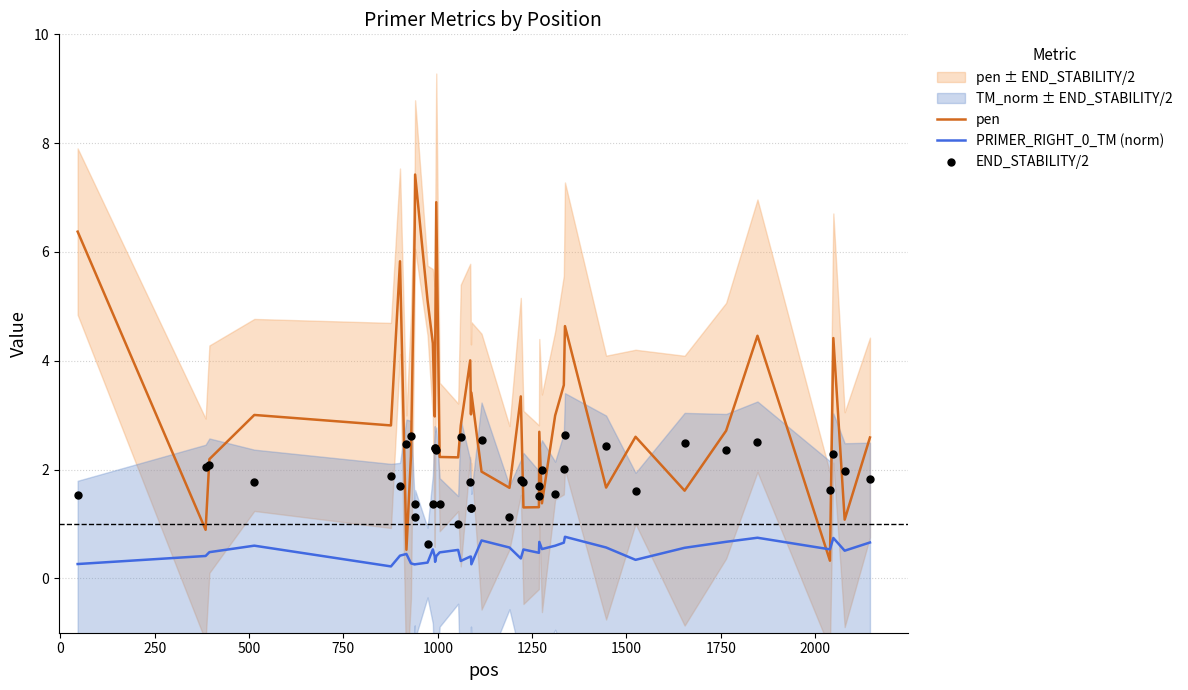

What are all the series names shown in the legend?

pen, PRIMER_RIGHT_0_TM (norm), END_STABILITY/2